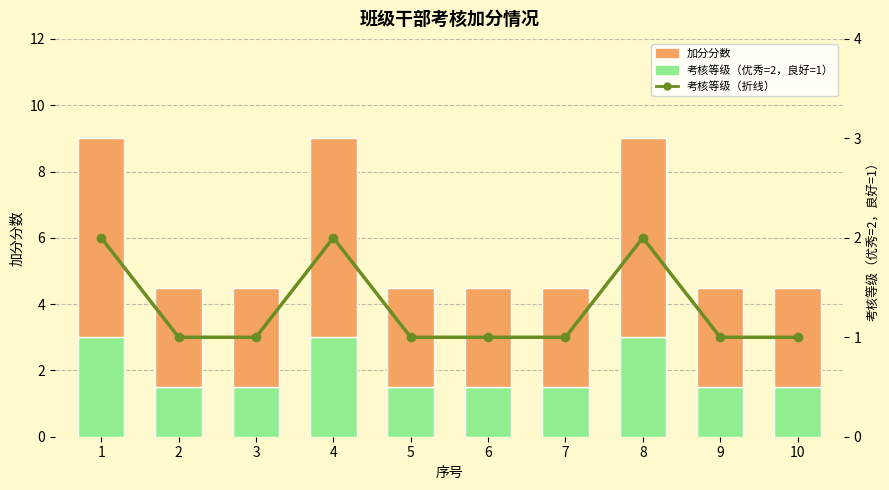

Which series has the largest total across all categories?

加分分数